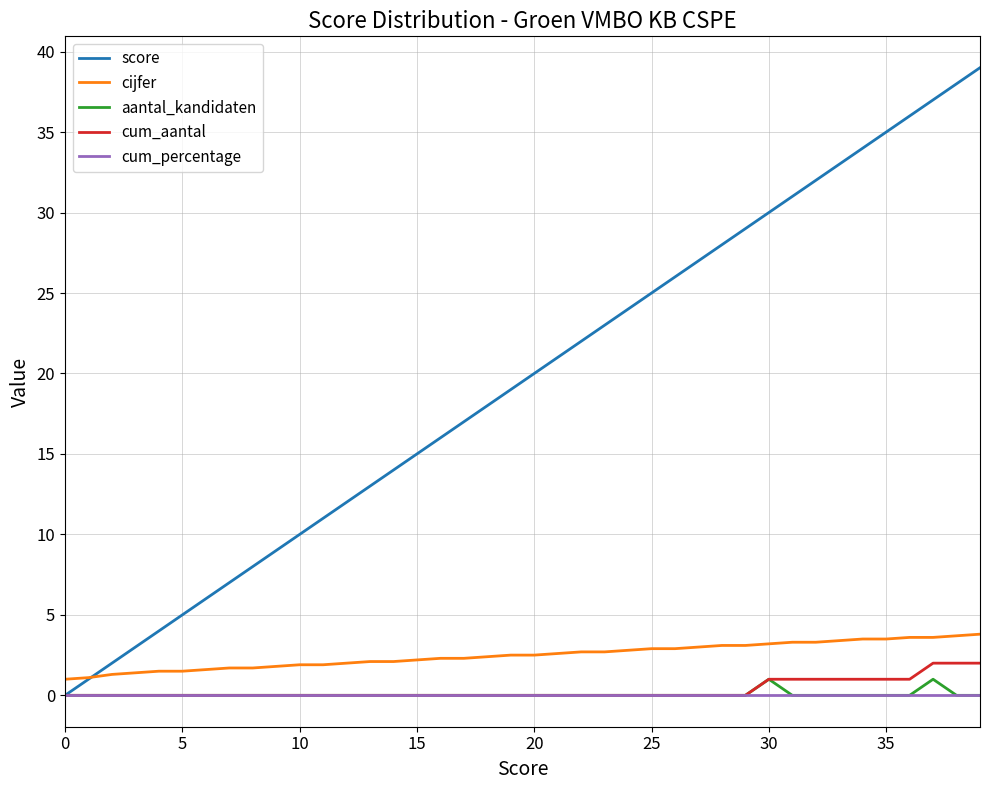

Which series has the largest total across all categories?

score